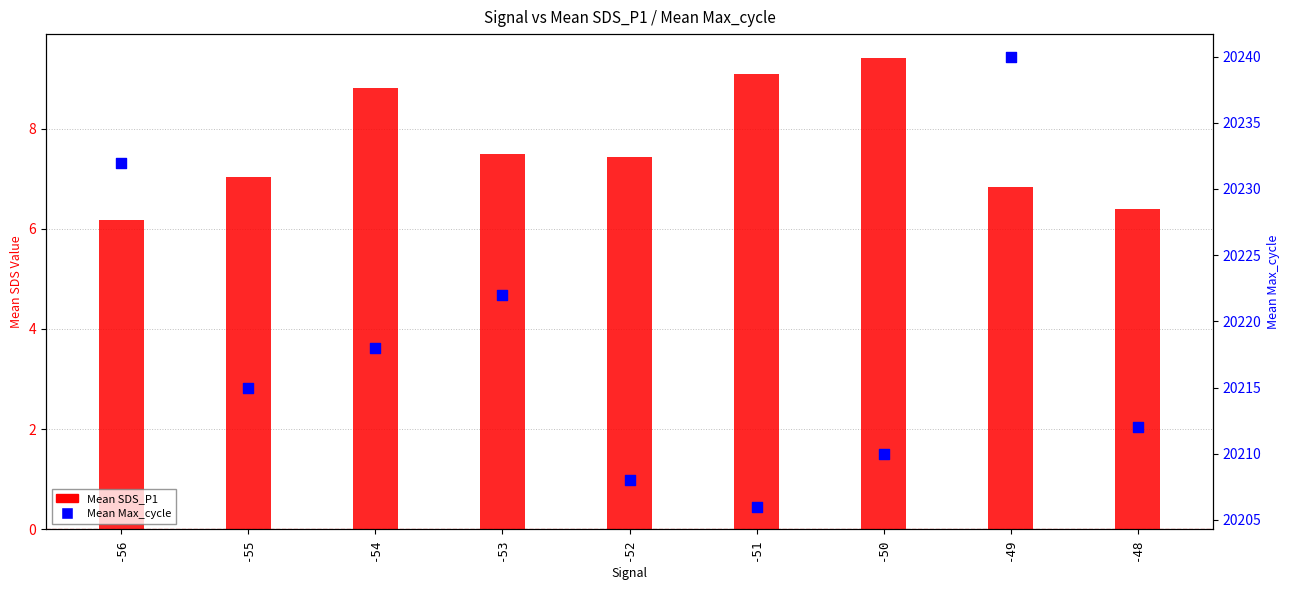

What are all the series names shown in the legend?

Mean SDS_P1, Mean Max_cycle